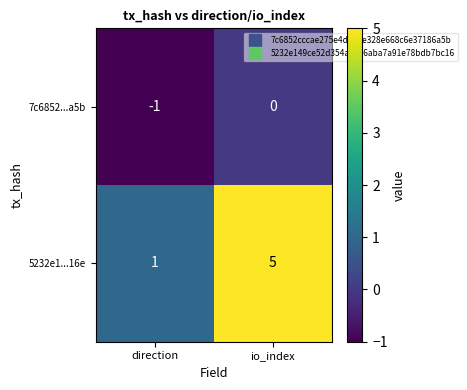

Rank the series by their maximum value, from lowest to highest.

7c6852...a5b, 5232e1...16e